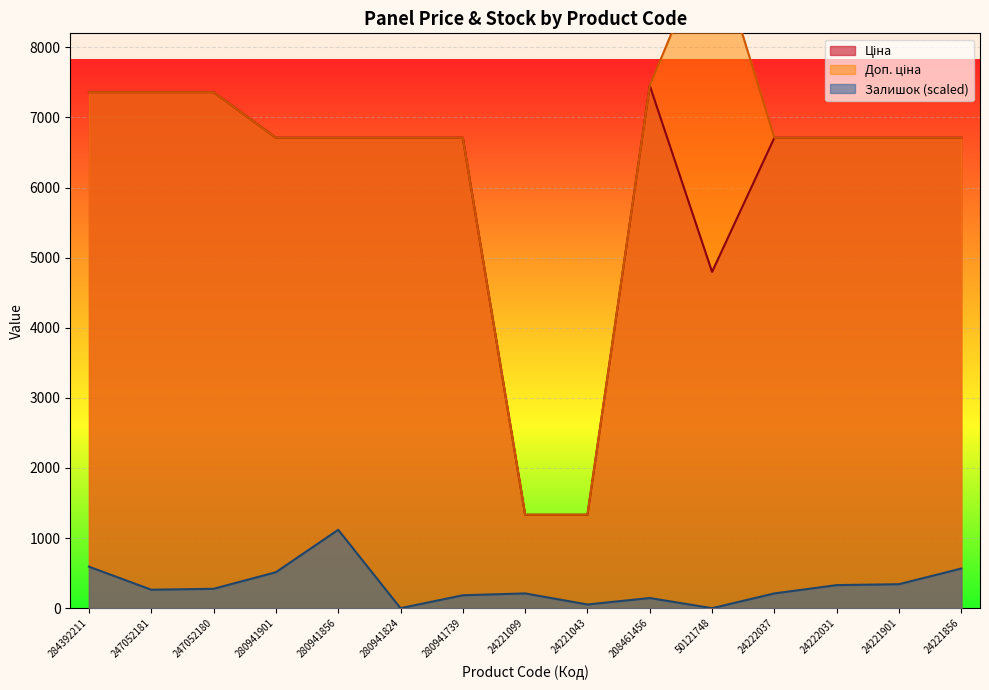

What is the value of the Доп. ціна point at the 13th from the left?

6710.2